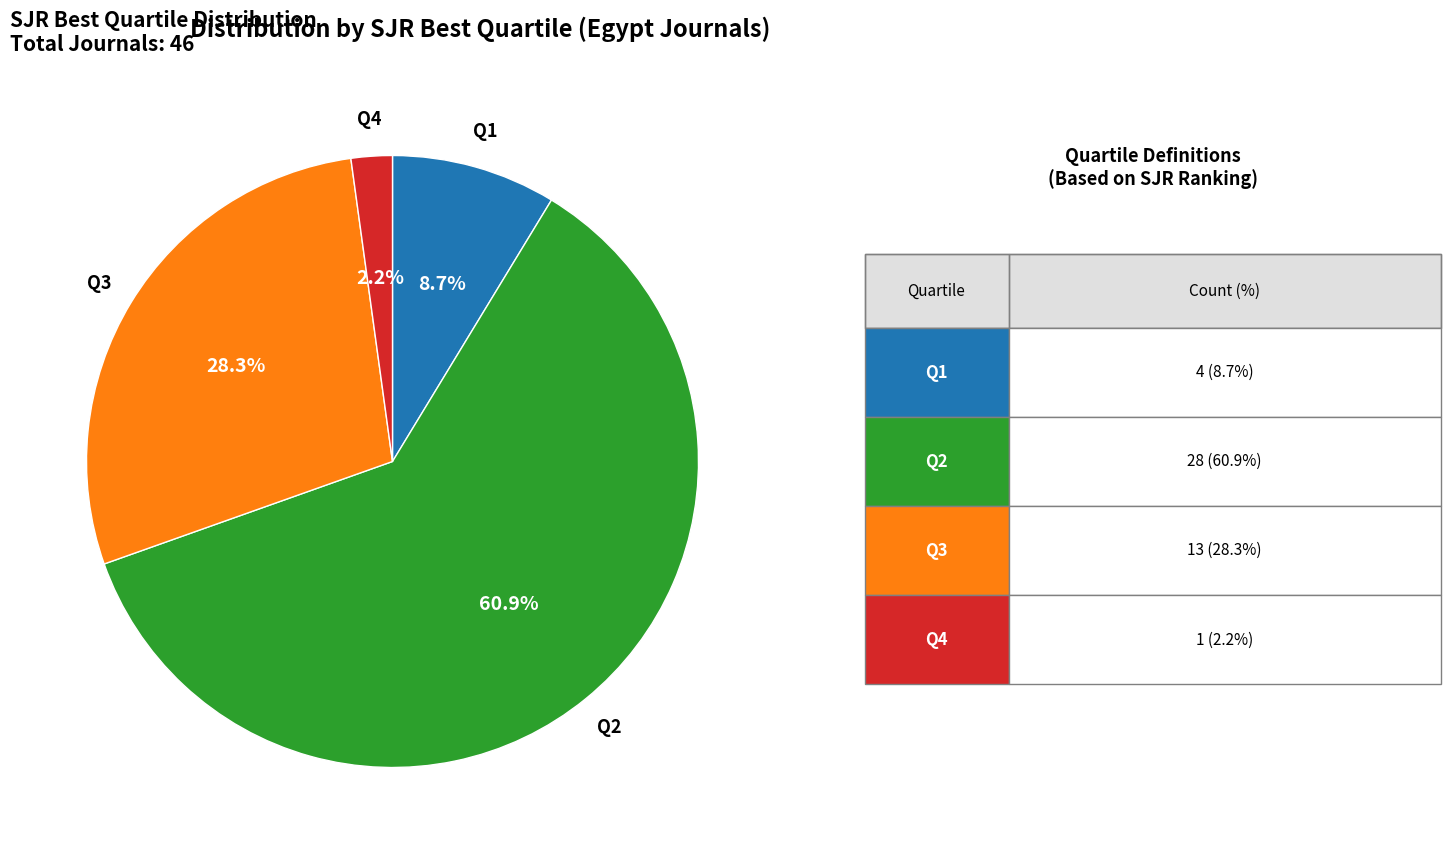

Is there any slice that represents more than half of the pie?

Yes